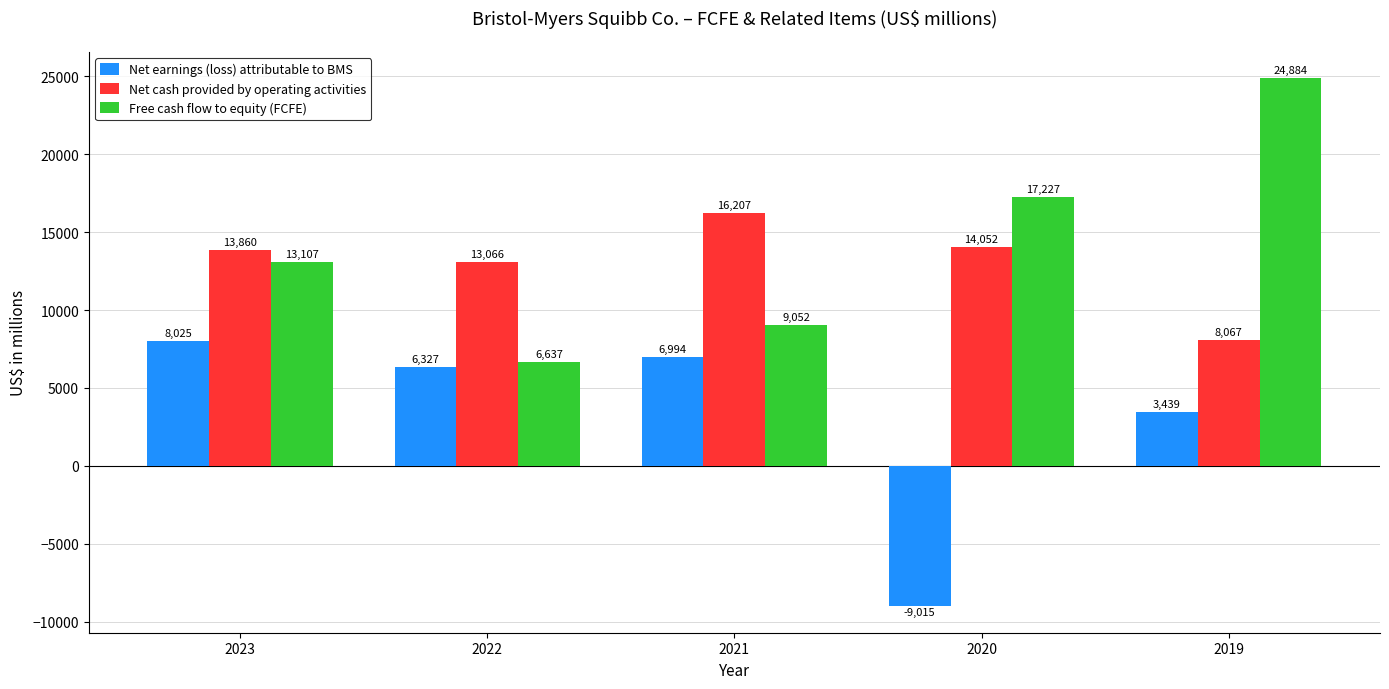

Reading right to left, extract all data points from this chart.

Net earnings (loss) attributable to BMS: 3439	-9015	6994	6327	8025
Net cash provided by operating activities: 8067	14052	16207	13066	13860
Free cash flow to equity (FCFE): 24884	17227	9052	6637	13107